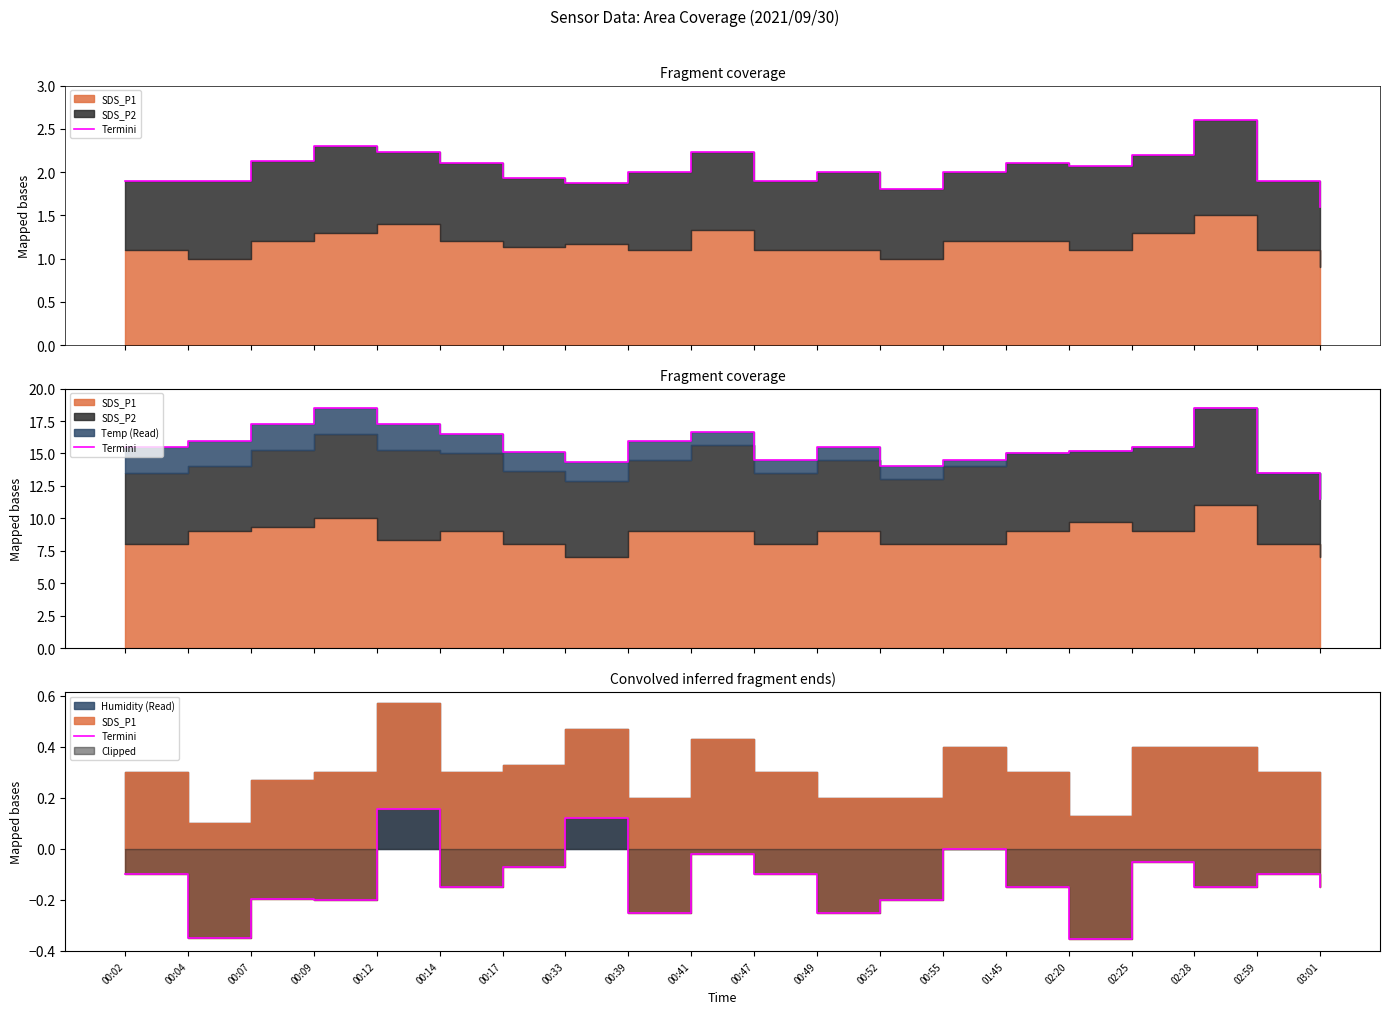

Reading left to right, extract all data points from this chart.

00:02=-0.1	00:04=-0.4	00:07=-0.2	00:09=-0.2	00:12=0.2	00:14=-0.2	00:17=-0.1	00:33=0.1	00:39=-0.3	00:41=-0.0	00:47=-0.1	00:49=-0.3	00:52=-0.2	00:55=-0.0	01:45=-0.2	02:20=-0.4	02:25=-0.1	02:28=-0.2	02:59=-0.1	03:01=-0.2